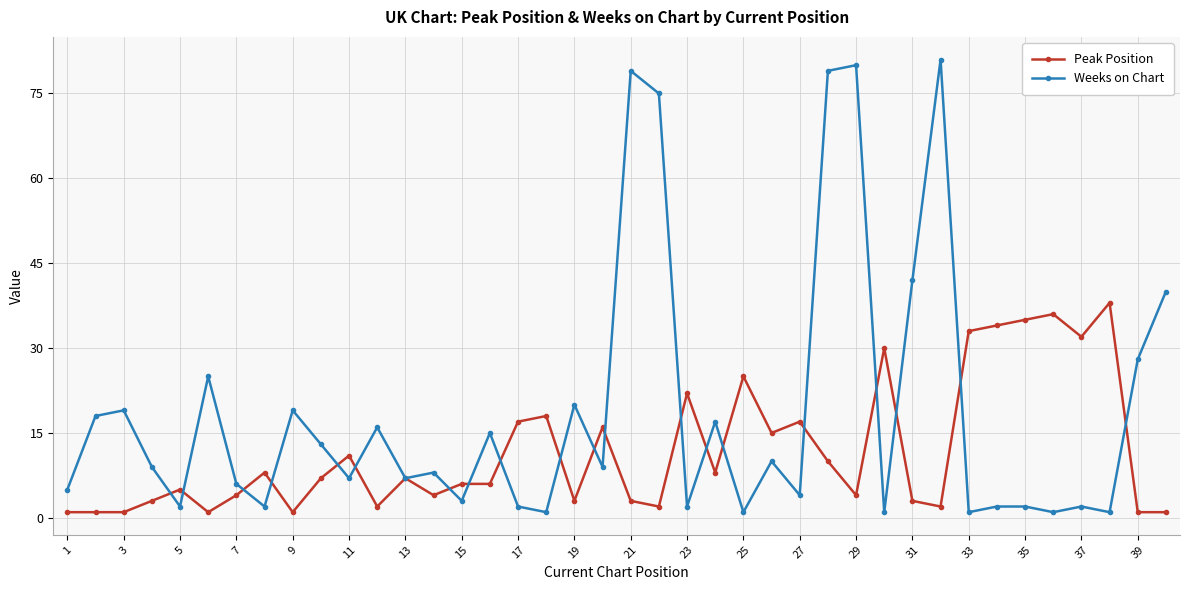

What is the average value of the Weeks on Chart series?

19